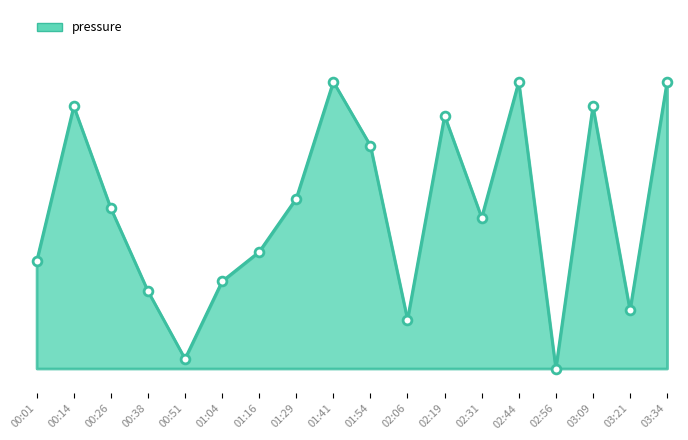

What is the change in value from 00:26 to 02:44?

+10.2